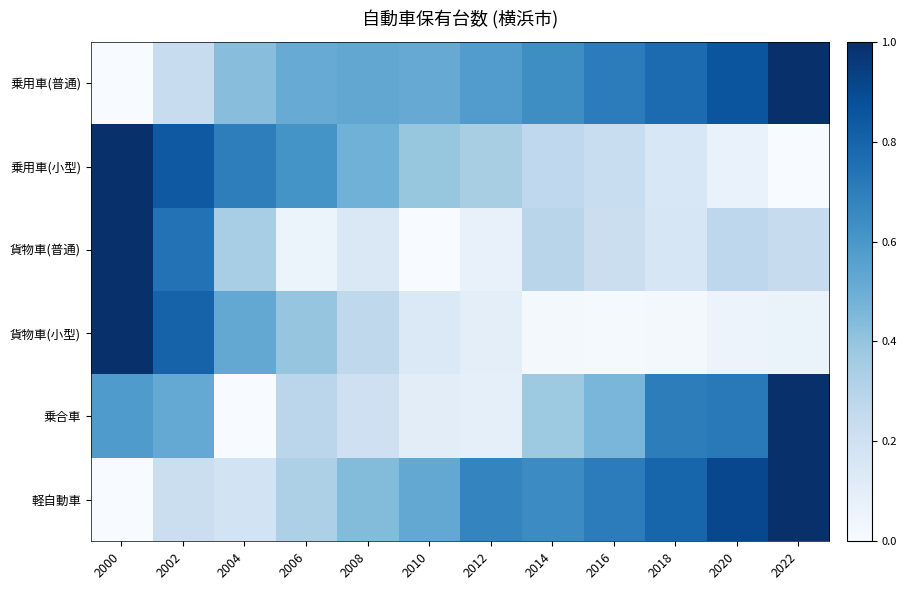

What is the difference between the highest and lowest values at 2004?

0.7